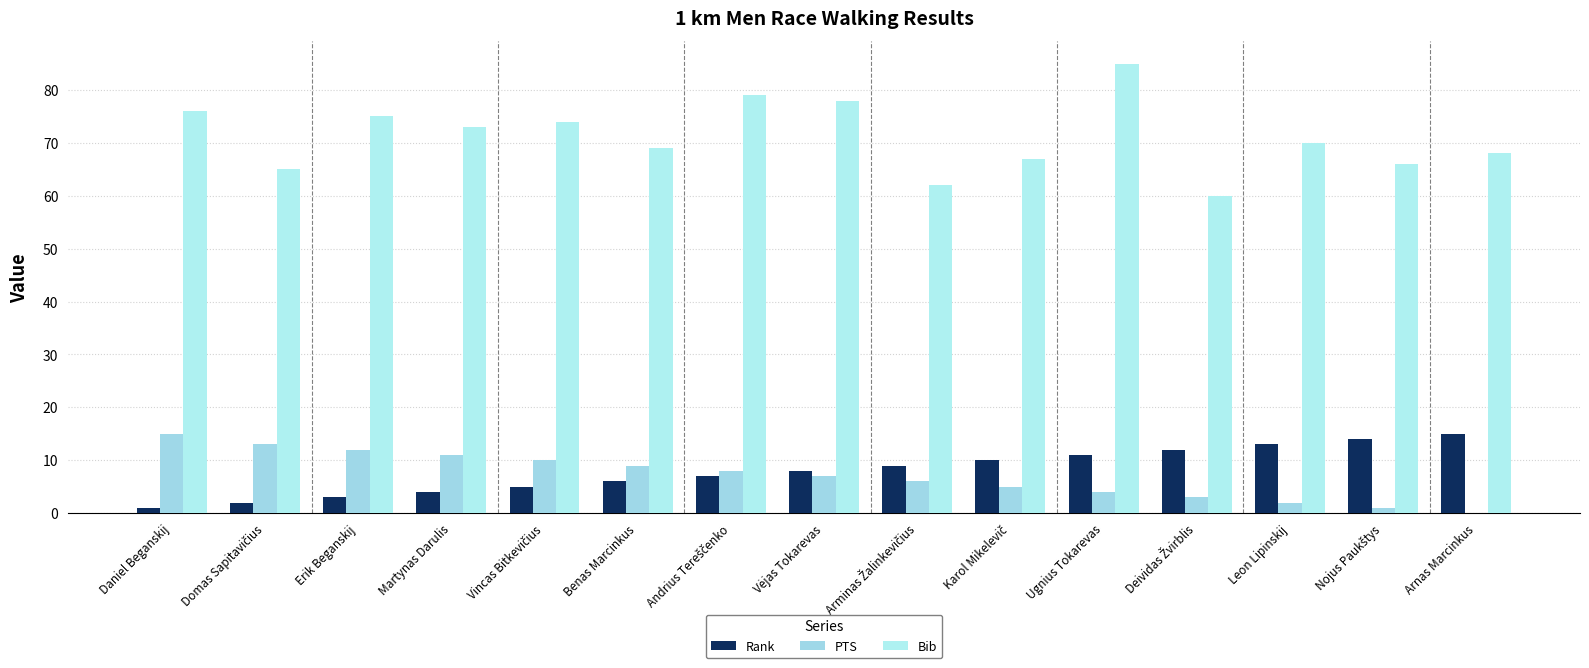

How many groups of bars are there?

15